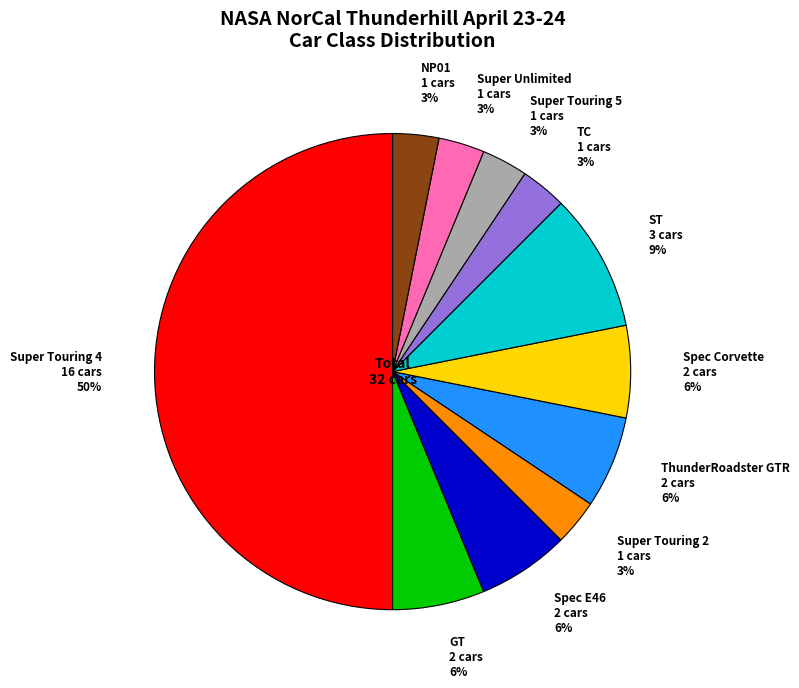

Does NP01 represent more than half of the total?

No